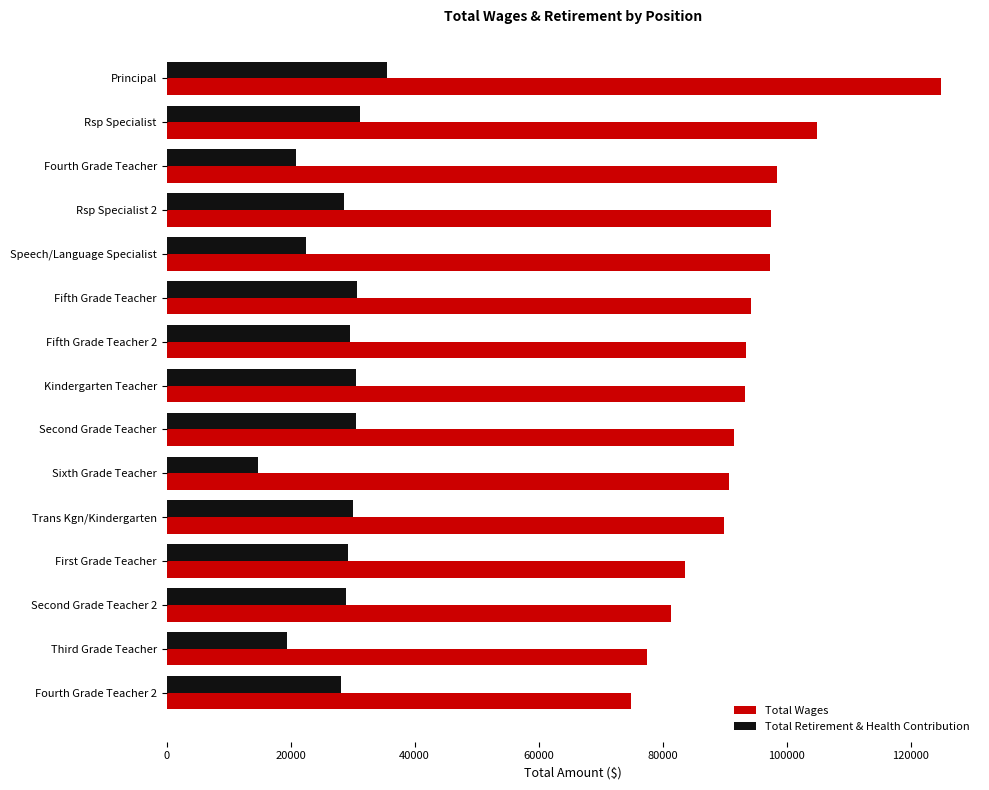

Which category has the lowest value in the Total Wages series?

Fourth Grade Teacher 2